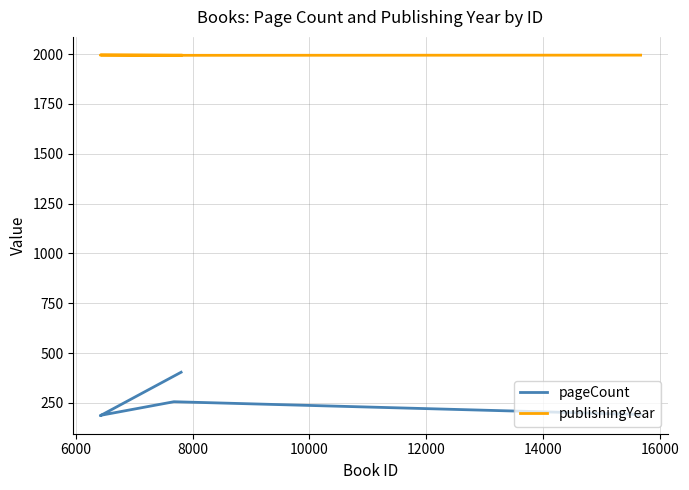

True or false: pageCount and publishingYear intersect in this chart.

False